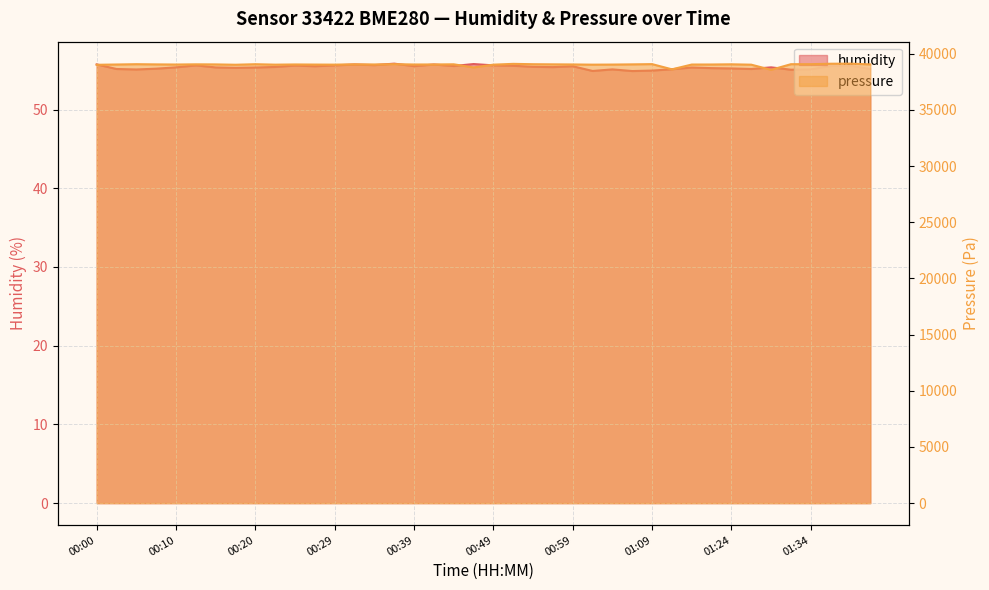

Between 00:49 and 00:56, which is larger?

00:49